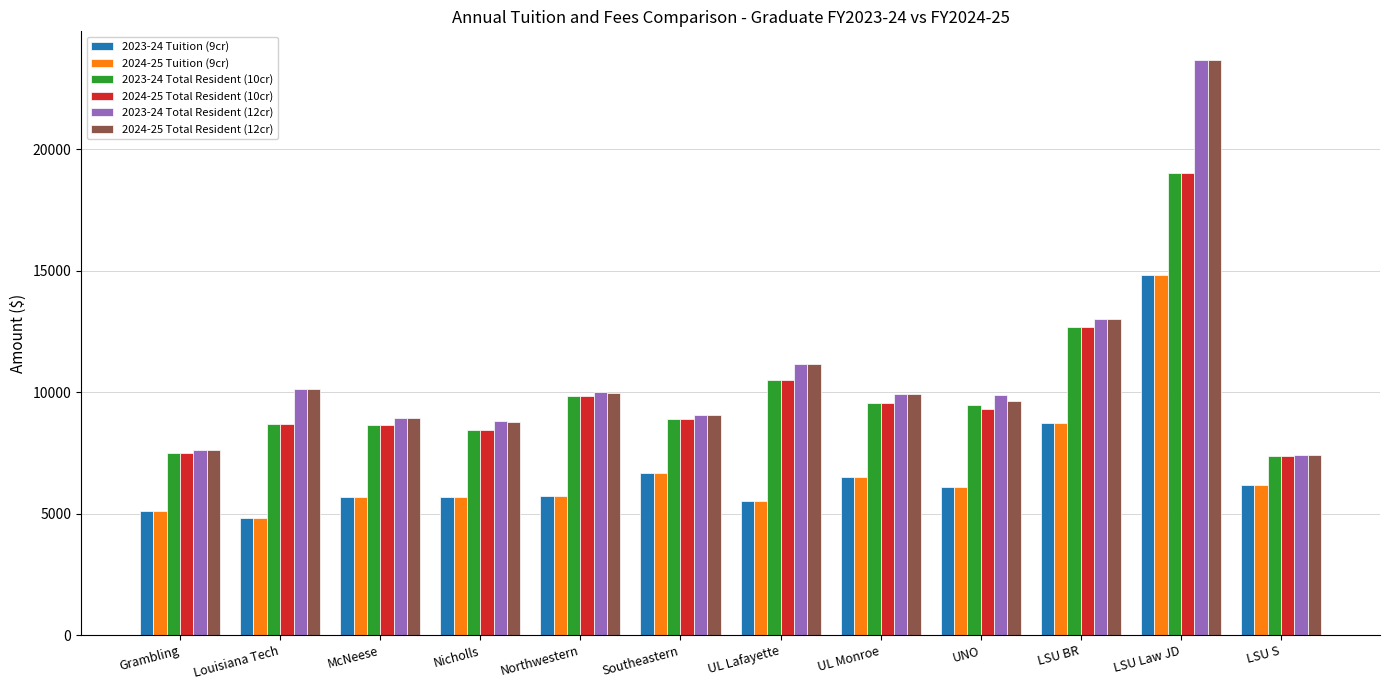

What is the minimum value shown in the chart?

4806.0